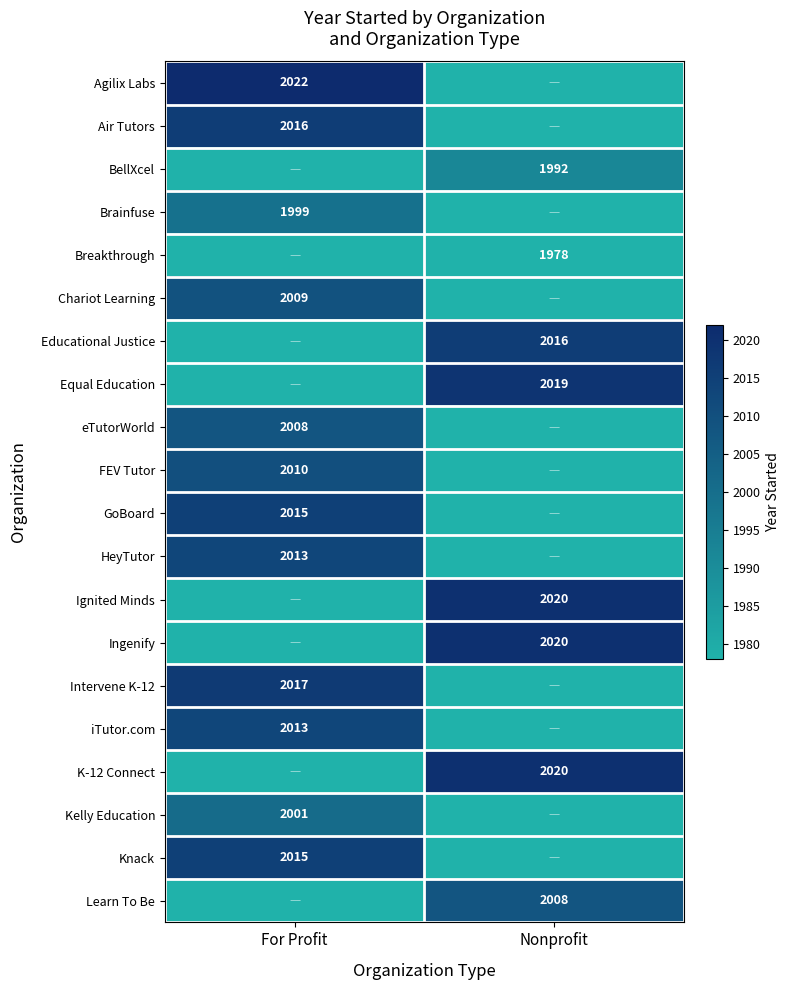

The GoBoard series shows 2015 at For Profit. True or false?

True